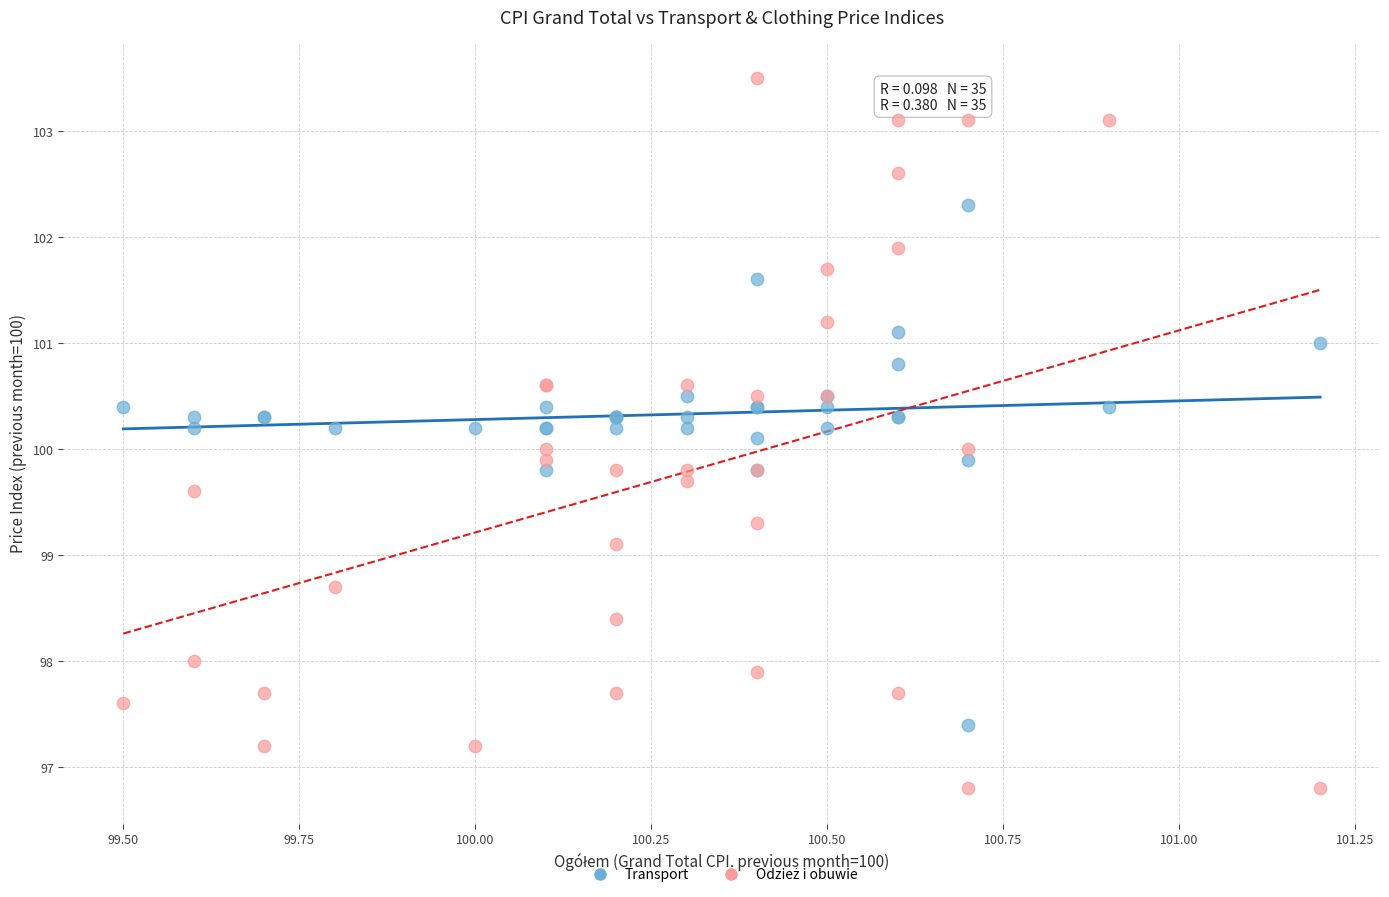

What is the X range (max minus min) for the scatter plot?

1.7